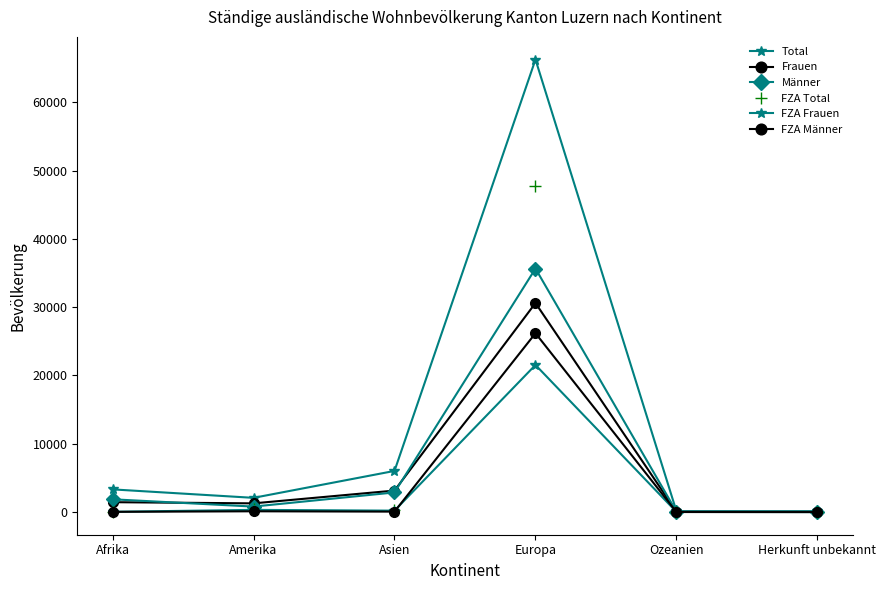

What is the label of the 4th point from the left?

Europa